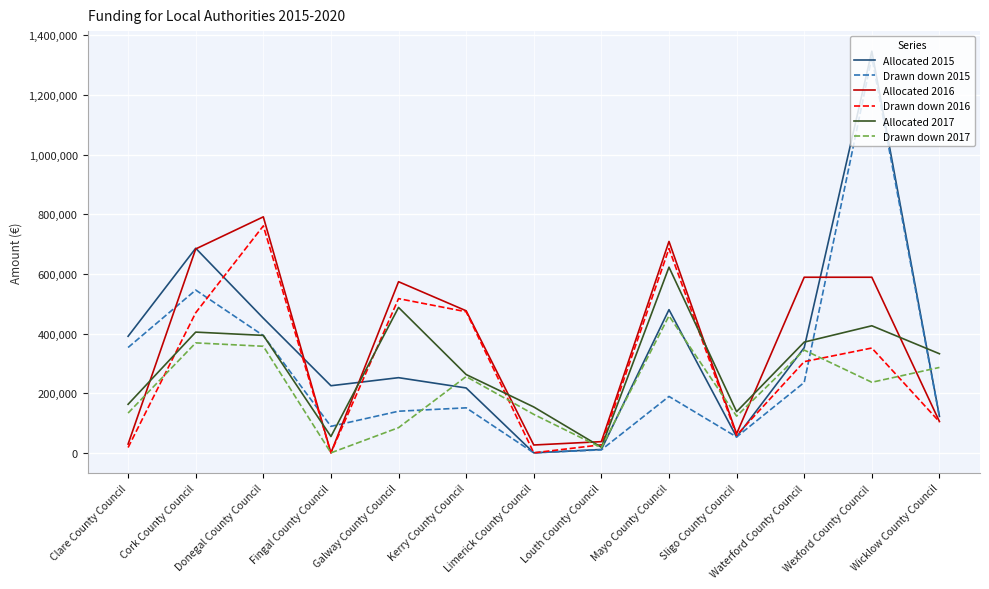

What is the highest value of the Drawn down 2015 series?

1326132.0